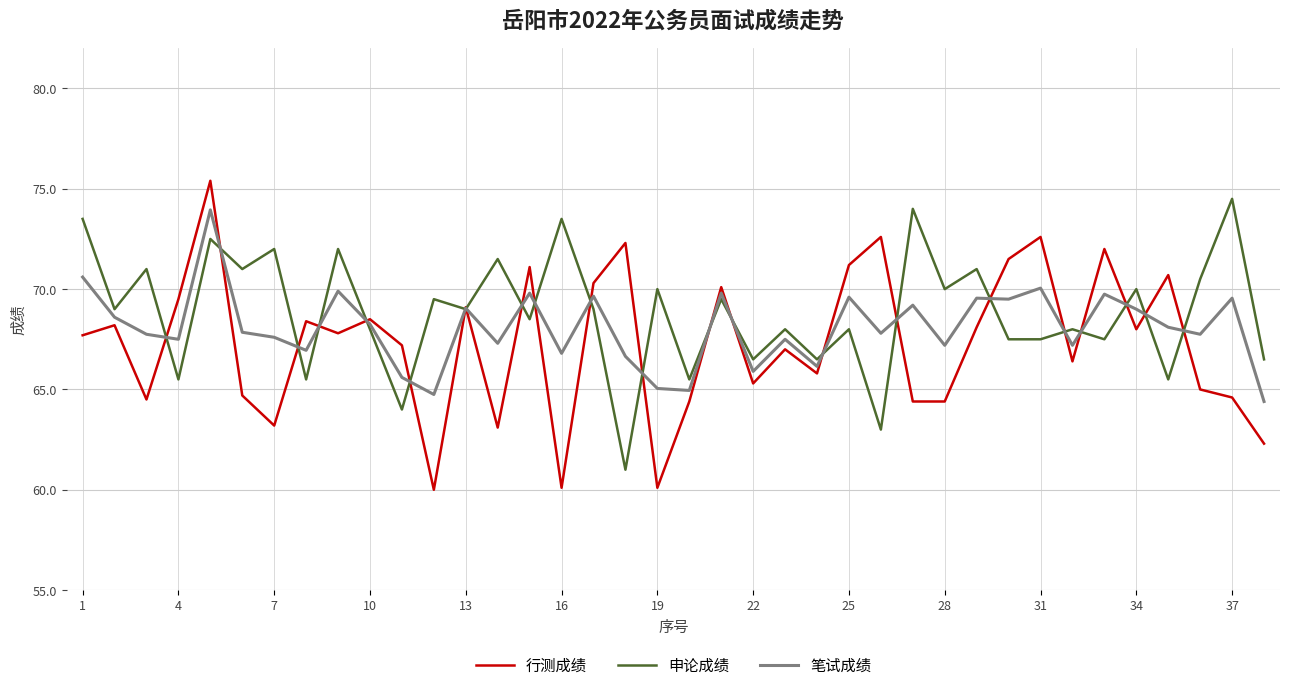

Is this an area chart (filled region under the line)?

No